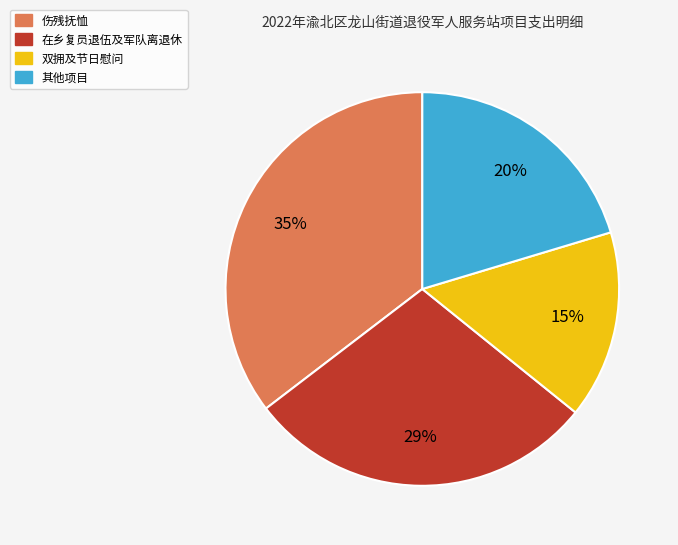

Is there any slice that represents more than half of the pie?

No